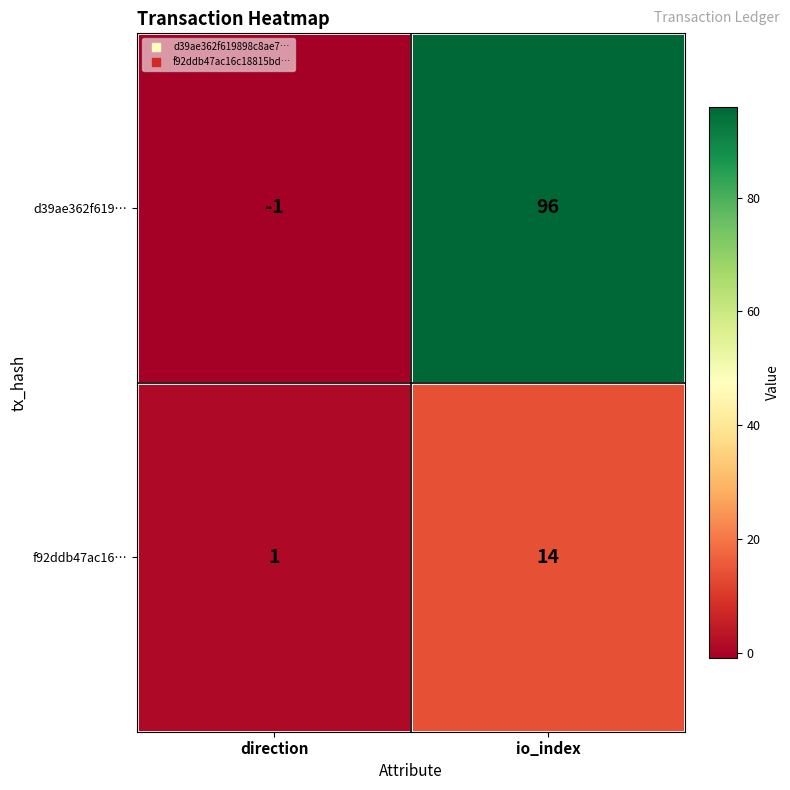

What is the sum of all d39ae362f619… values?

95